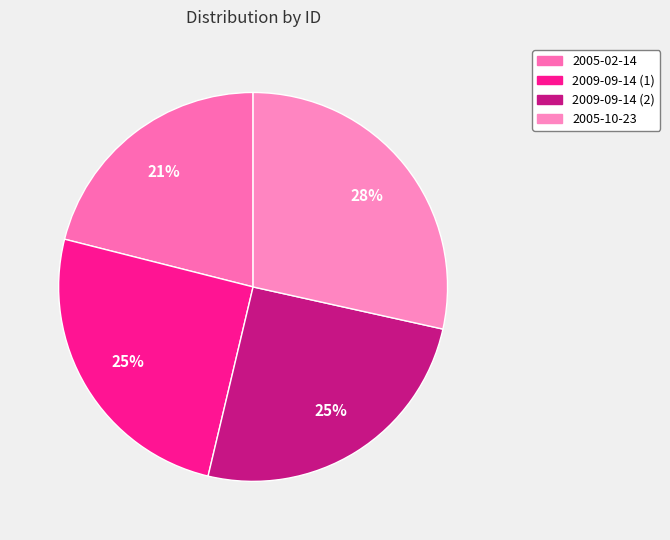

What is the ratio of the value at 2009-09-14 (1) to the value at 2009-09-14 (2)?

1.0